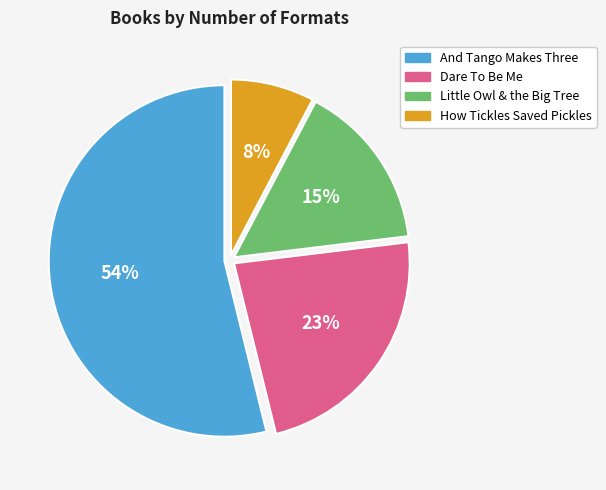

How many slices are in this pie chart?

4